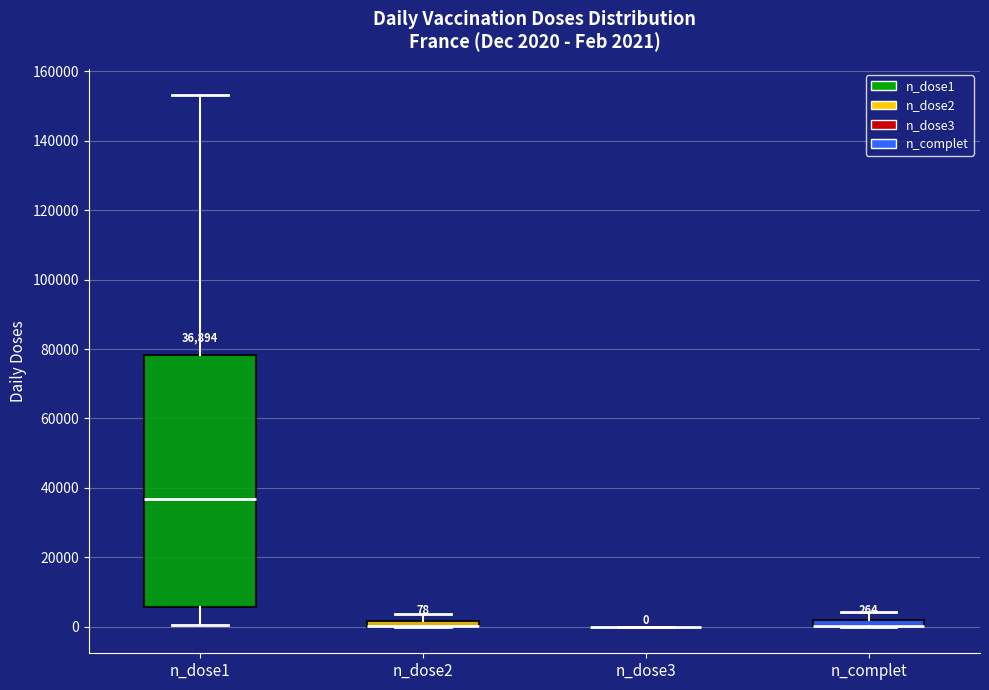

Comparing the boxes themselves (not the whiskers), which one is the tallest?

n_dose1